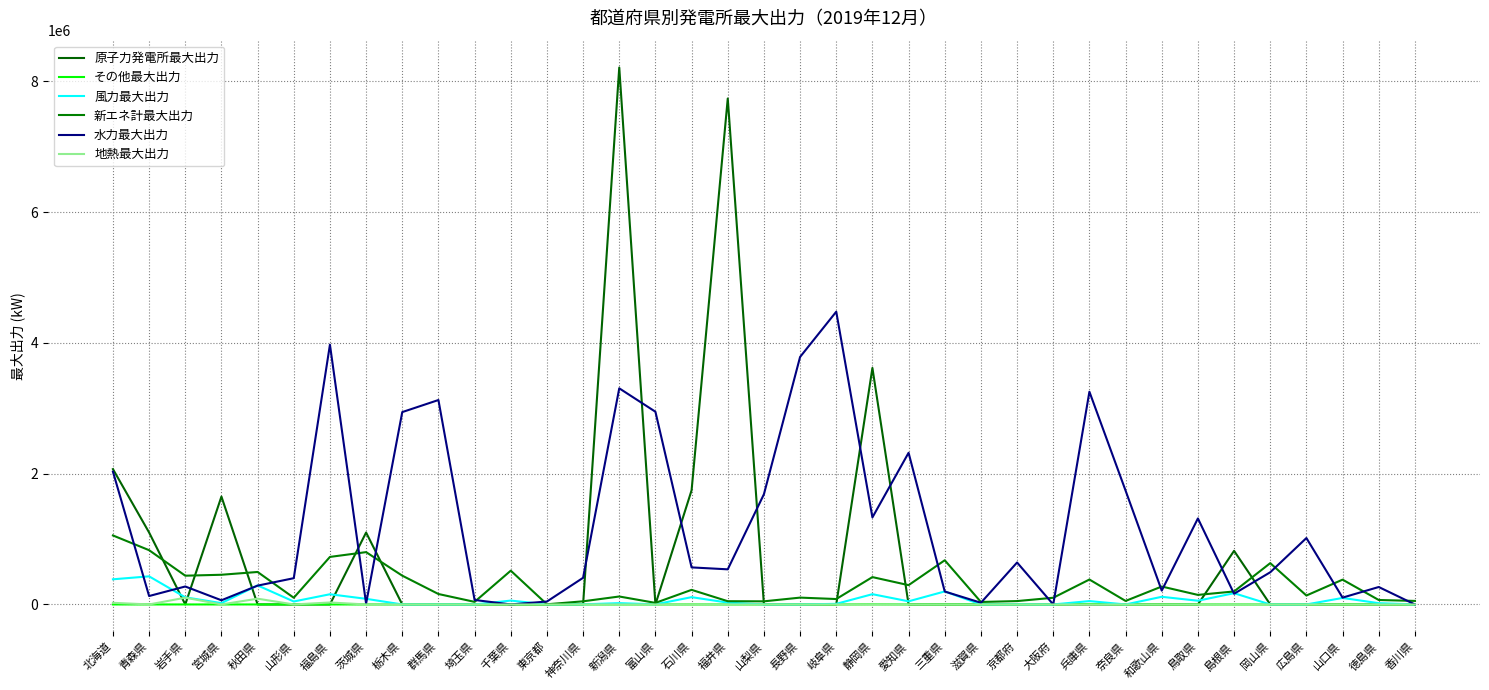

What is the value of the 風力最大出力 point at the 18th from the left?

28000.0